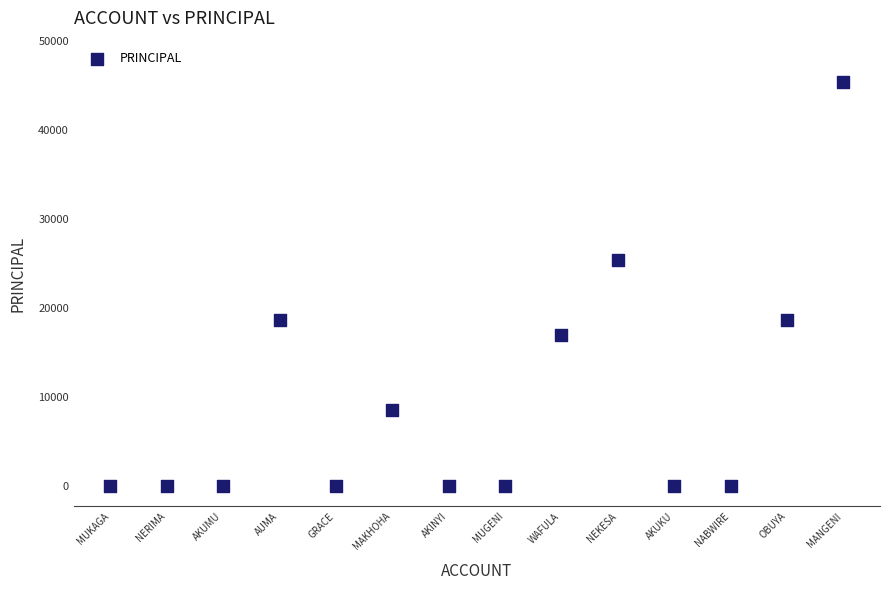

What Y value in the scatter plot is closest to 22700?

25400